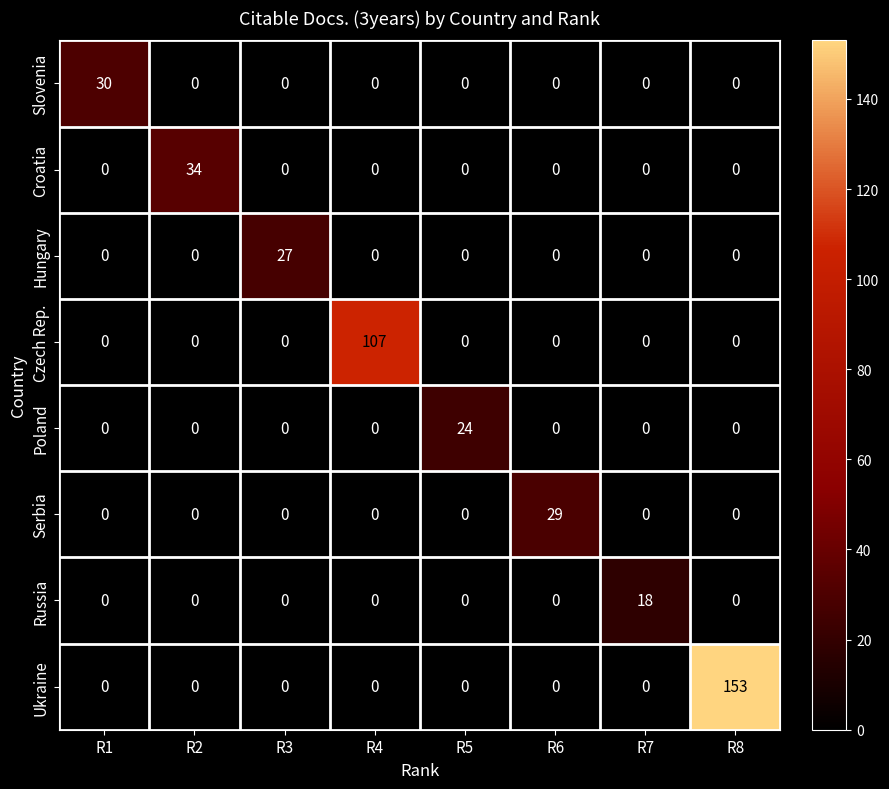

At which category is the sum across all series the highest?

R8